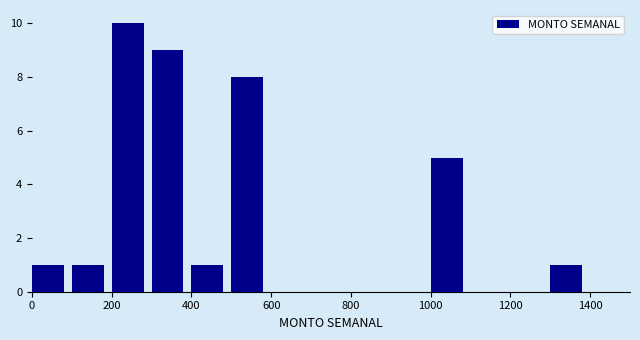

Reading left to right, transcribe this chart: for each bar, give the range it covers on the x-axis and its height. The values are not printed on the chart, so give them approximately, as read against the axis.

0 to 100: 1
100 to 200: 1
200 to 300: 10
300 to 400: 9
400 to 500: 1
500 to 600: 8
600 to 700: 0
700 to 800: 0
800 to 900: 0
900 to 1000: 0
1000 to 1100: 5
1100 to 1200: 0
1200 to 1300: 0
1300 to 1400: 1